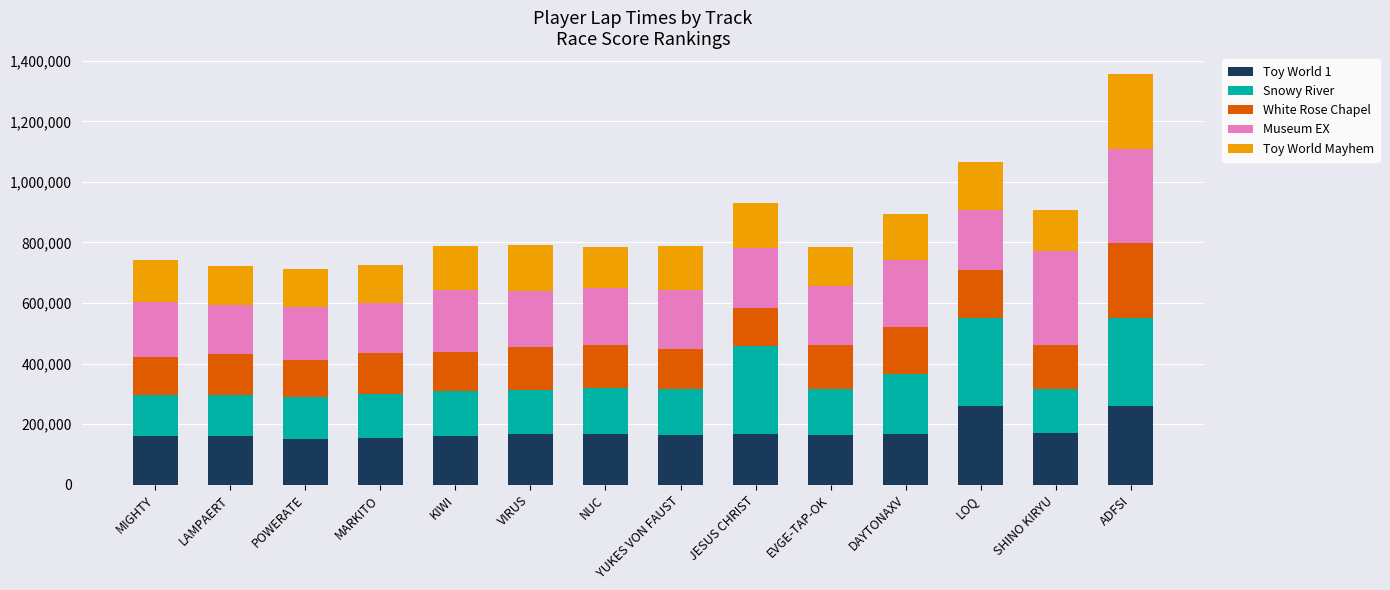

What is the average value of the Toy World 1 series?

176594